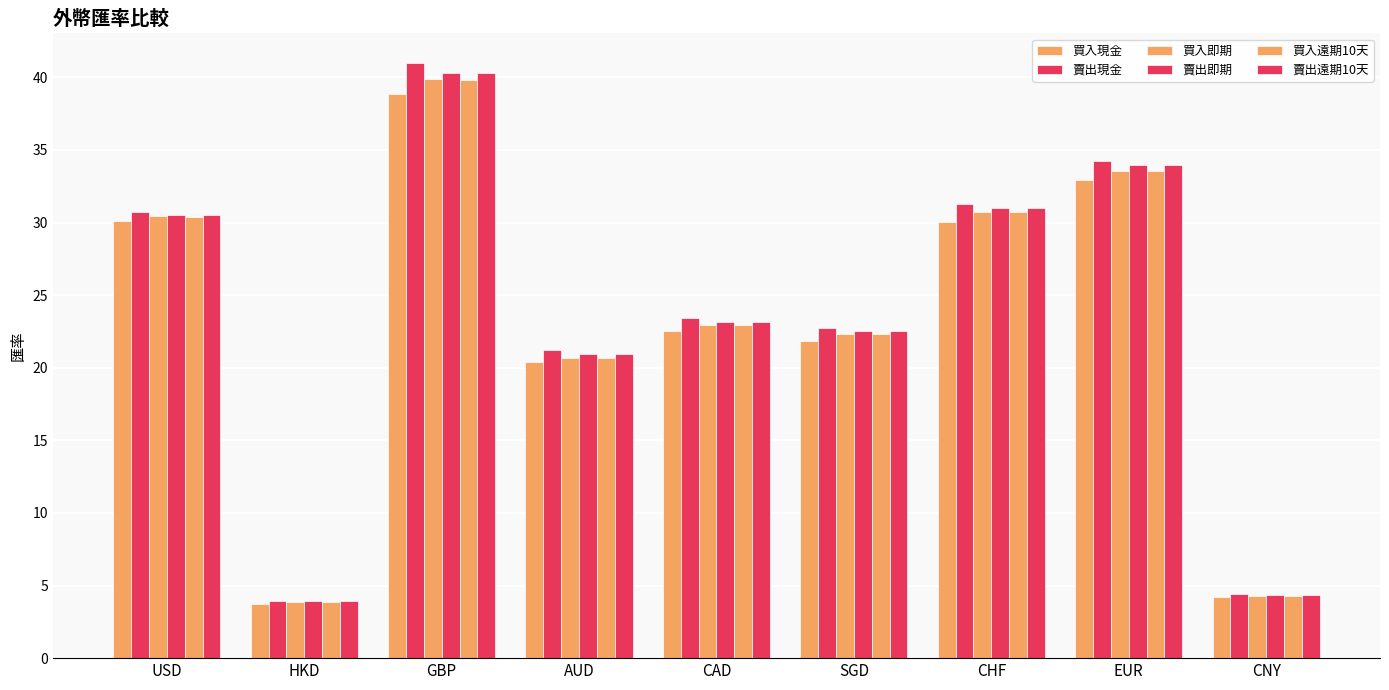

How many data points does each series have?

9